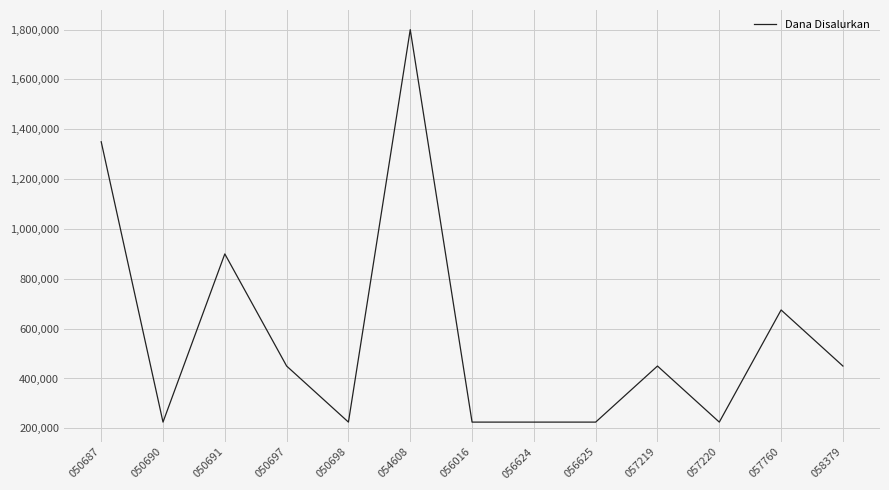

Where does the data first go above 450000?

050687